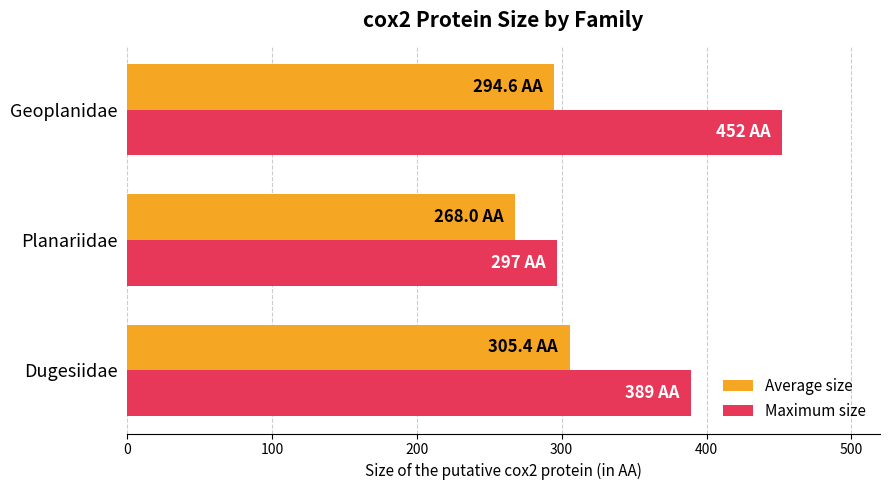

Is it true that Average size equals 268.0 at Planariidae?

True